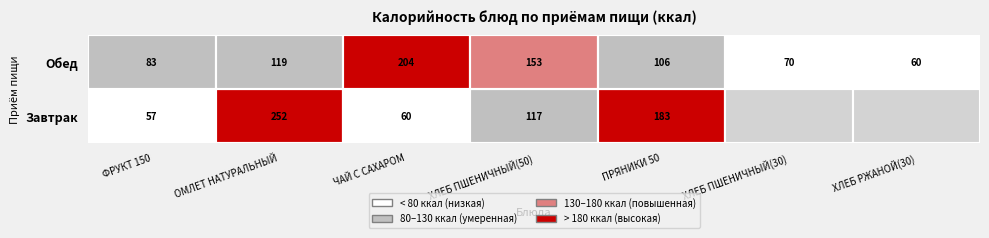

What is the spread (max minus min) of values at ОМЛЕТ НАТУРАЛЬНЫЙ?

133.0